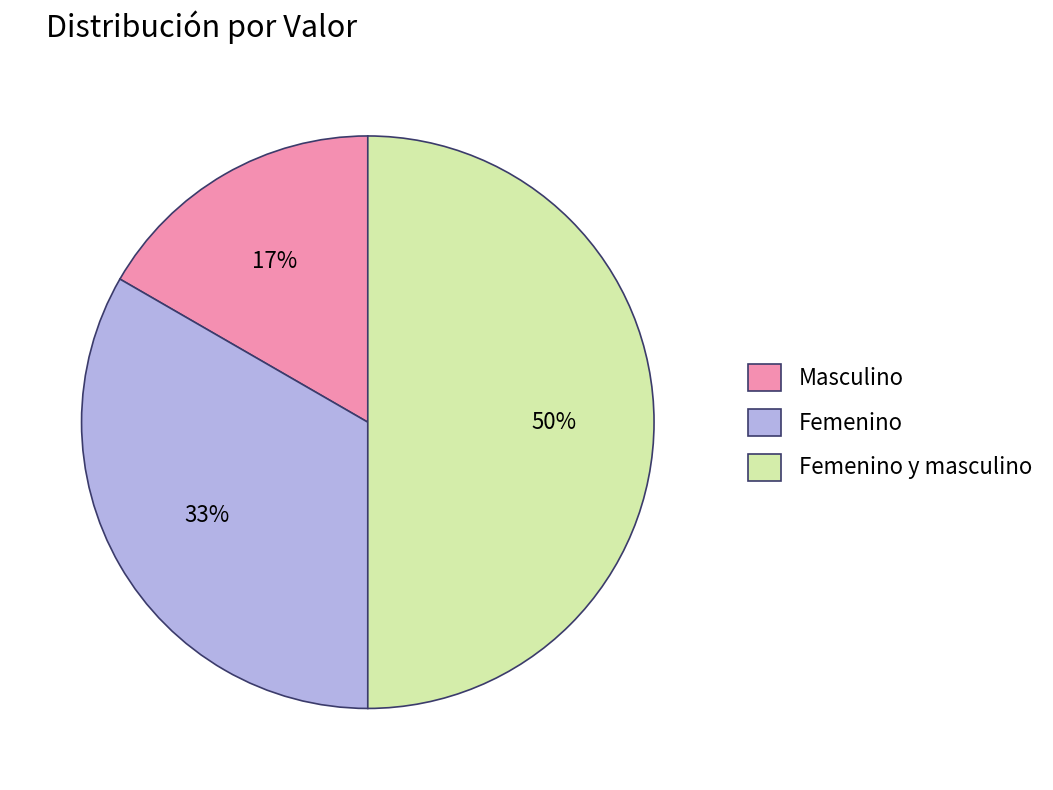

How many segments does this pie chart have?

3